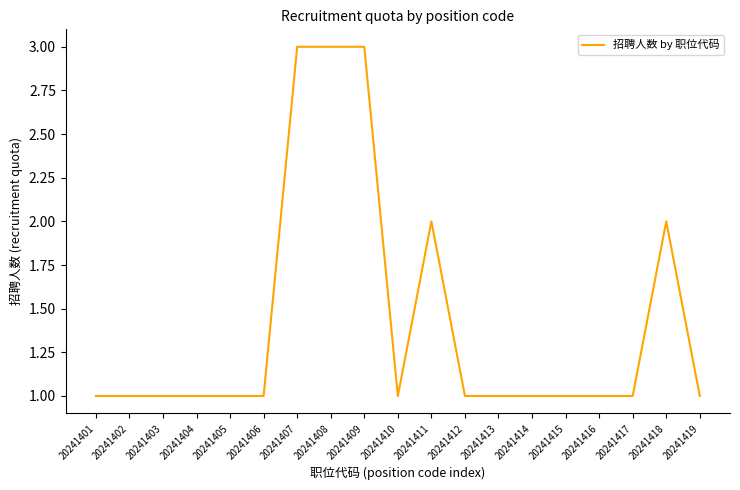

What is the maximum value shown in the chart?

3